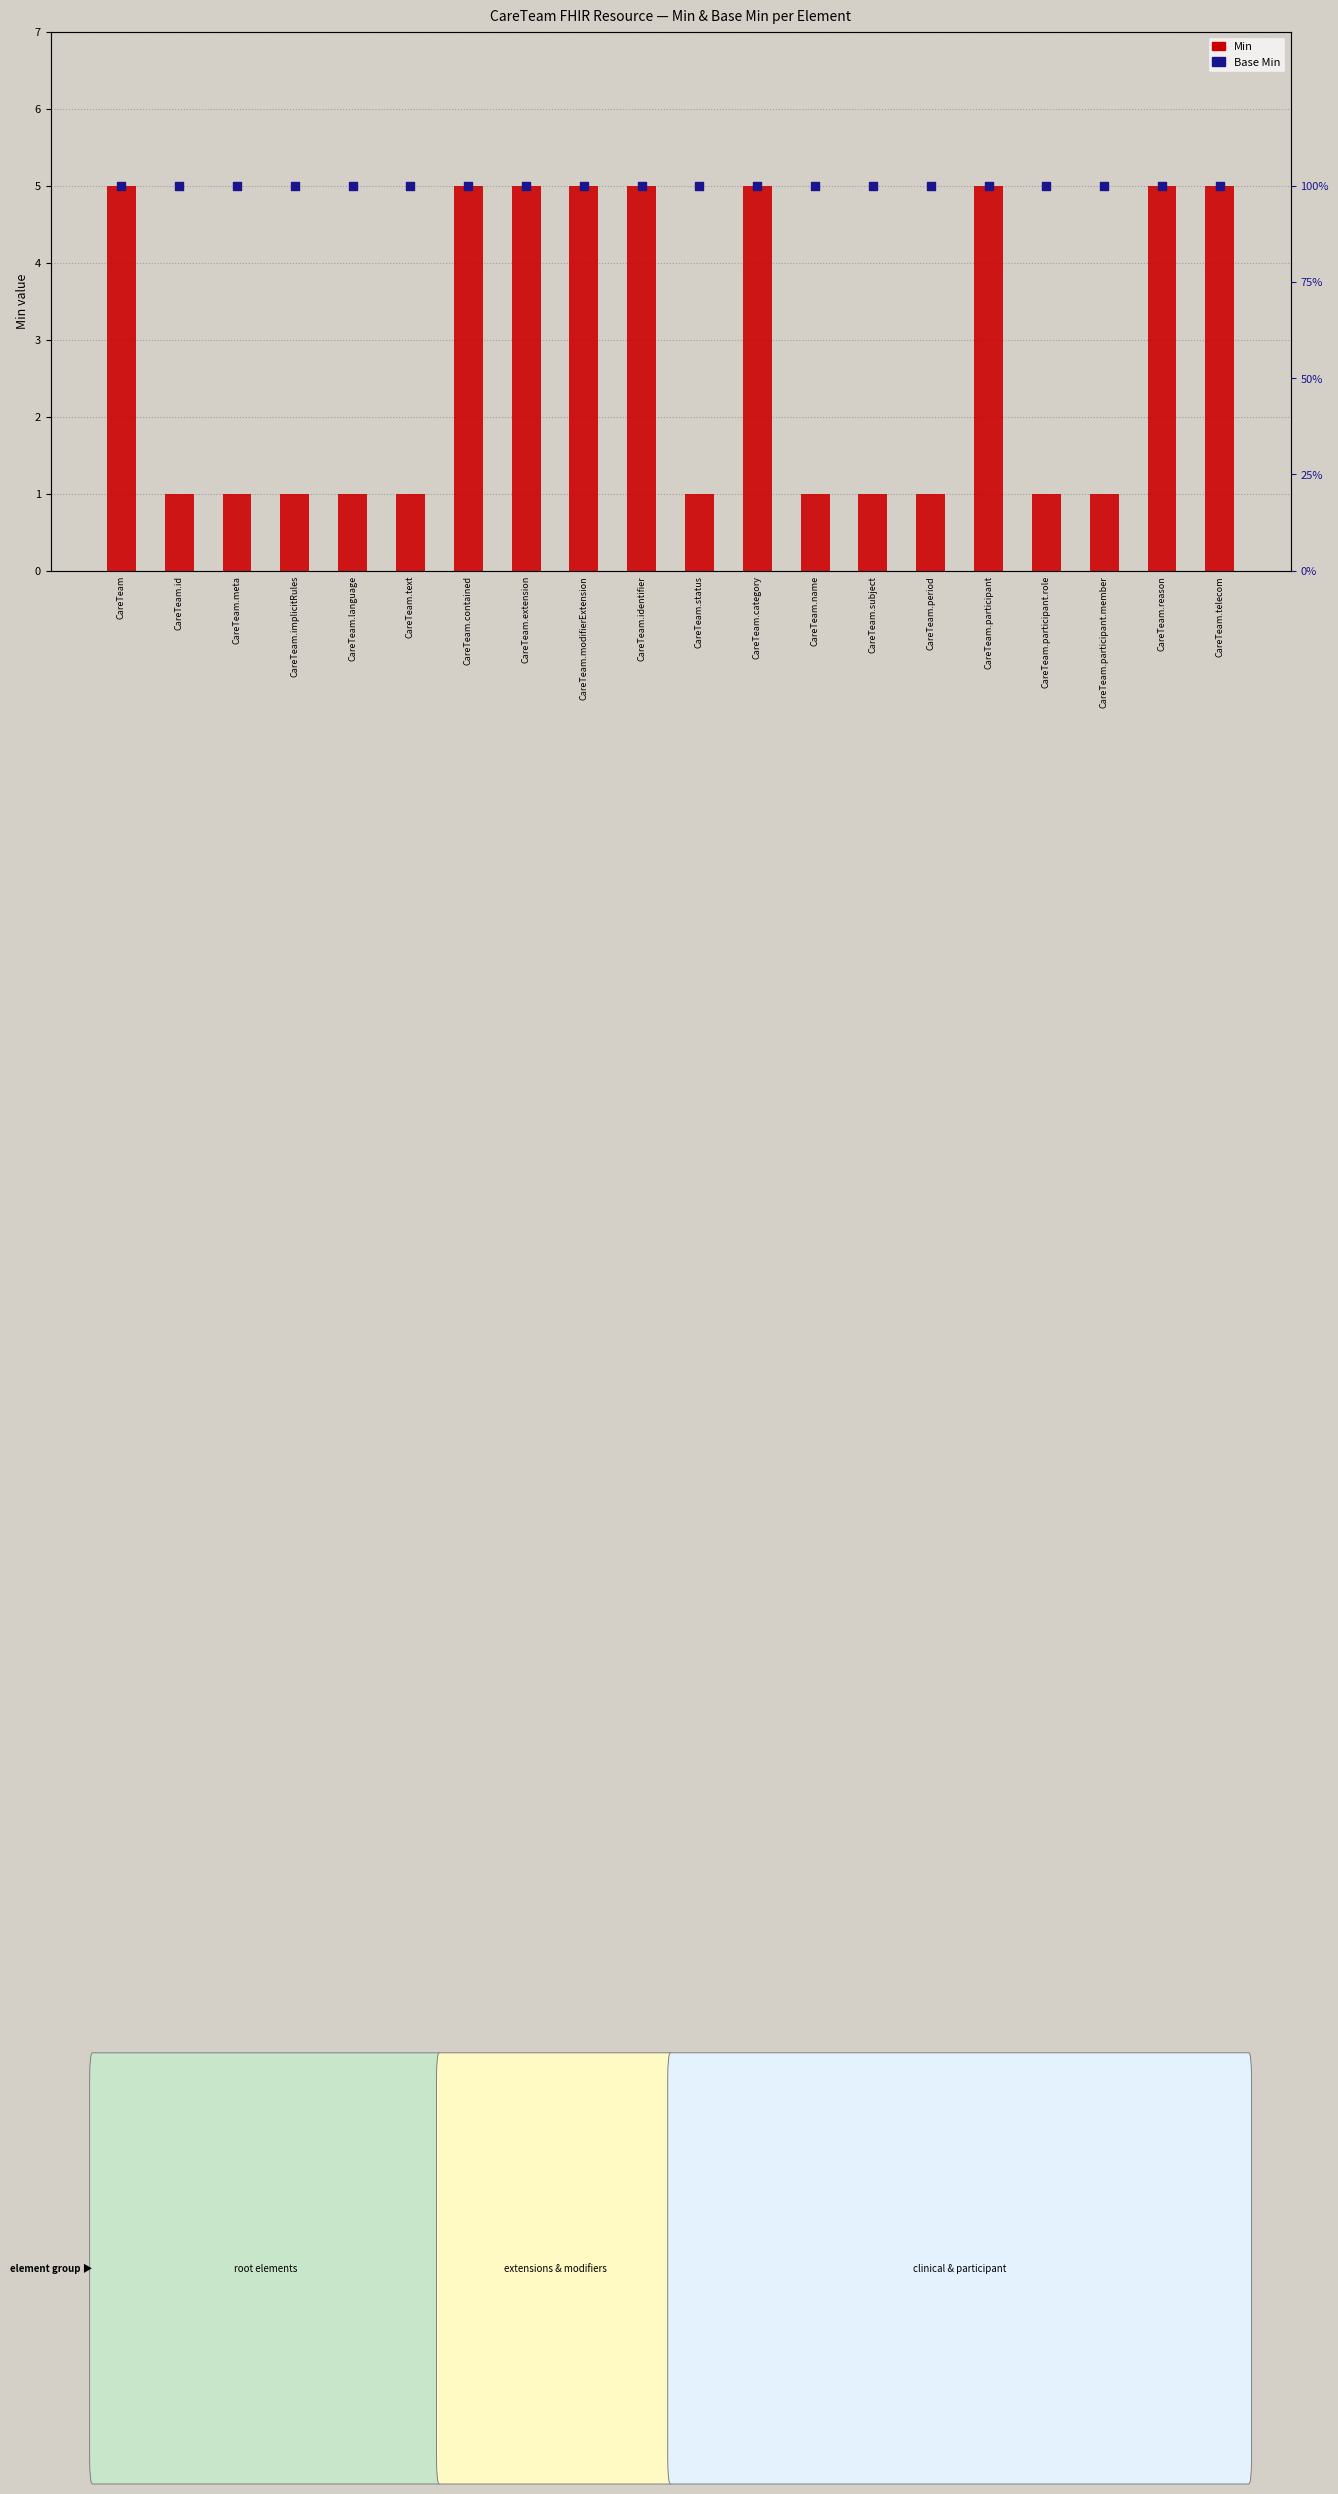

At which category is the sum across all series the highest?

CareTeam